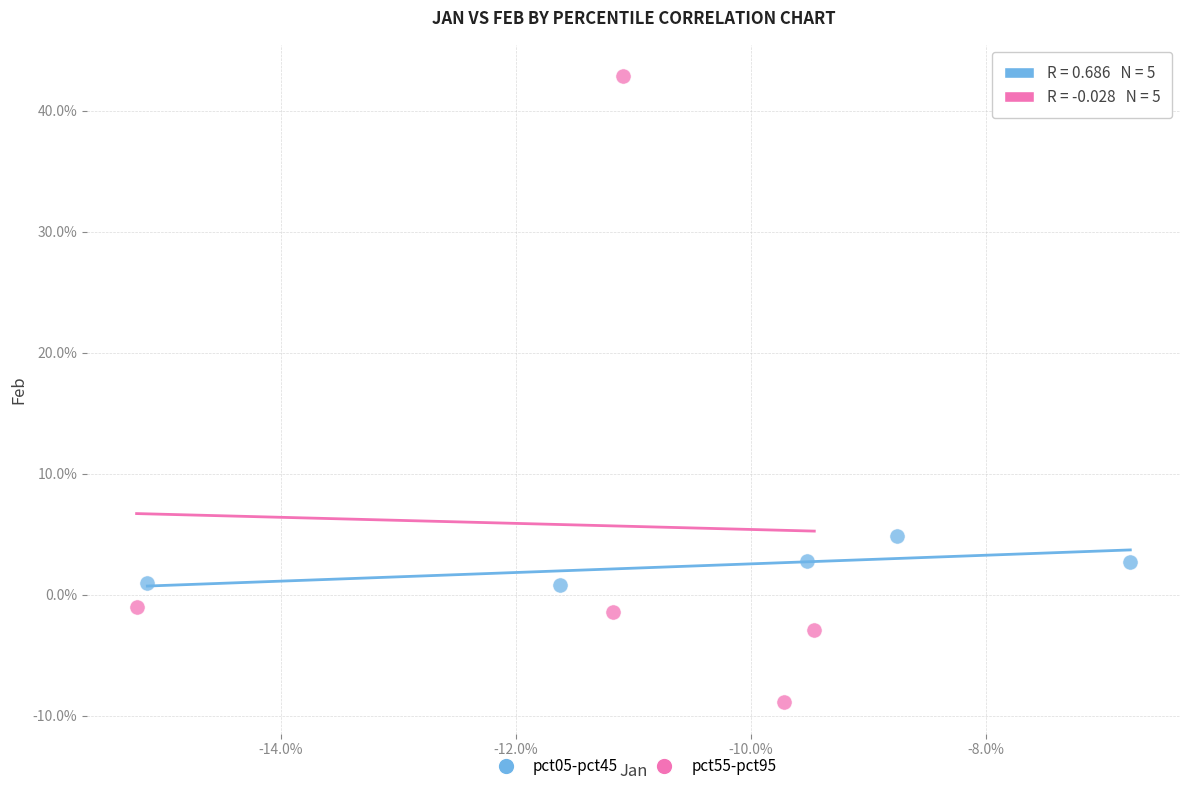

What are all the series names shown in the legend?

pct05-pct45, pct55-pct95